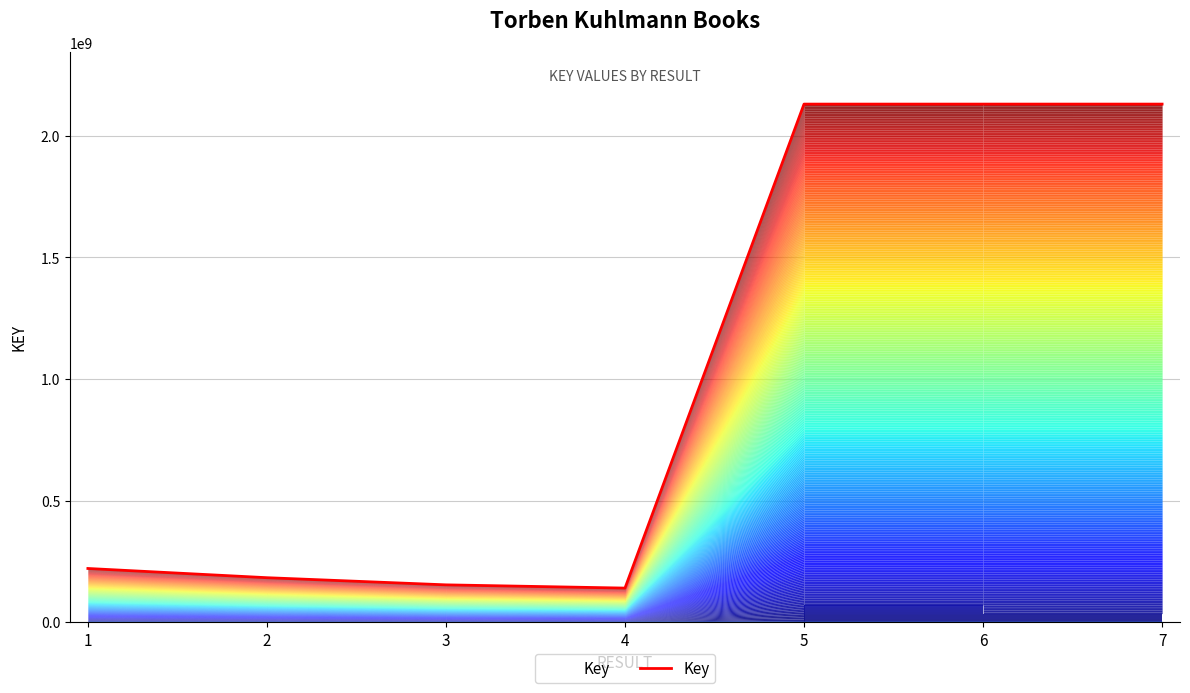

Between 2 and 7, which is larger?

7